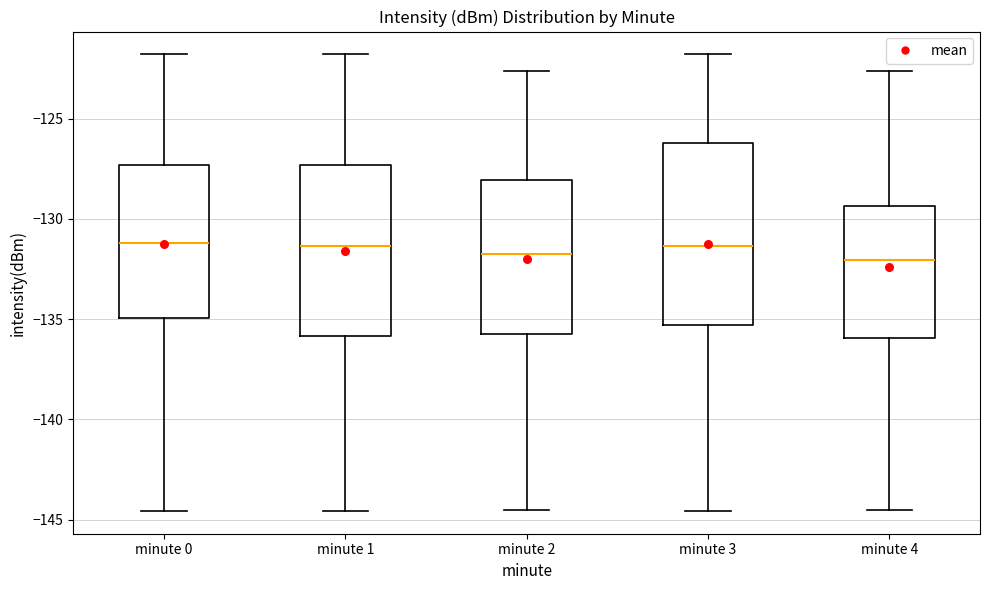

Which box is the tallest, from its lower edge to its upper edge?

minute 3